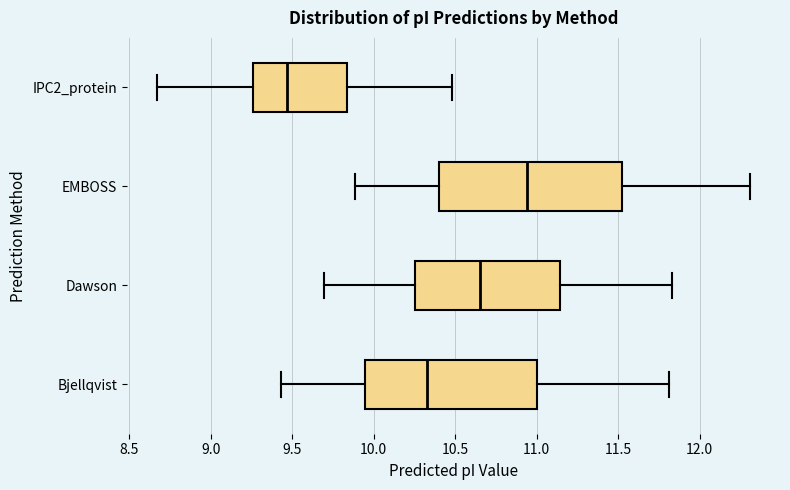

Reading bottom to top, transcribe this box plot: for each box, give where its median line is, the range the box spans, and where its two whiskers end, as read against the x-axis. The values are not printed on the chart, so give them approximately, as read against the axis.

Bjellqvist: median 10.35, box 9.95 to 11.00, whiskers 9.45 to 11.80
Dawson: median 10.65, box 10.25 to 11.15, whiskers 9.70 to 11.85
EMBOSS: median 10.95, box 10.40 to 11.50, whiskers 9.90 to 12.30
IPC2_protein: median 9.45, box 9.25 to 9.85, whiskers 8.65 to 10.50